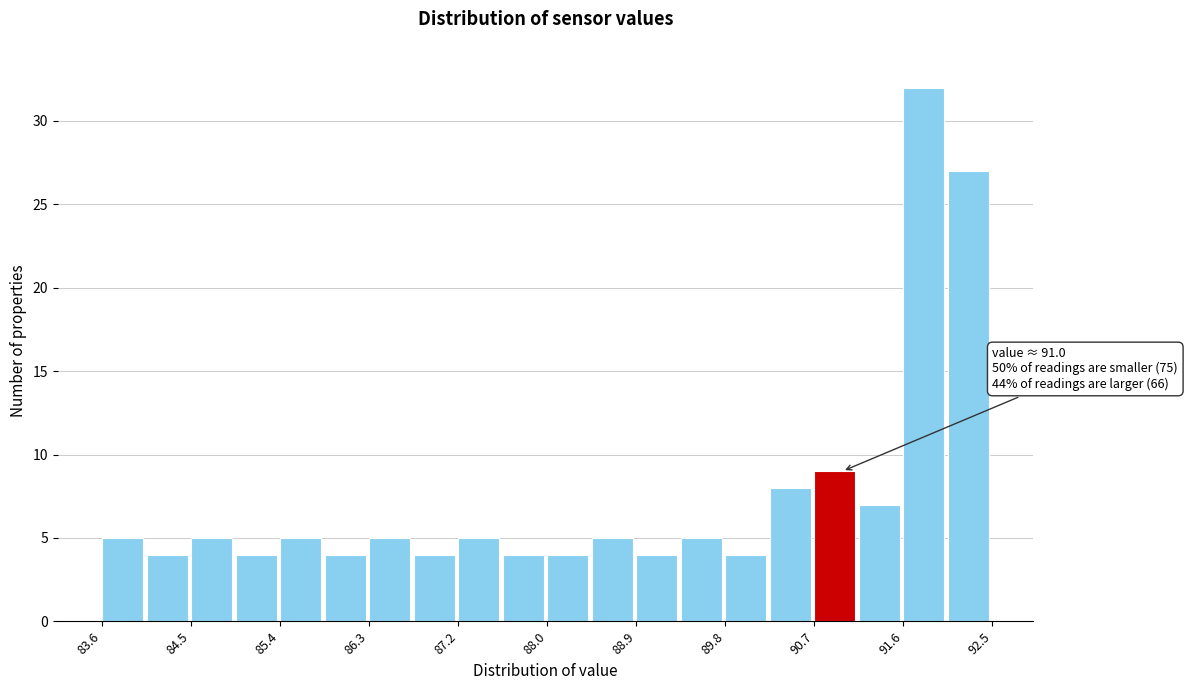

Over which range of the x-axis is the bar tallest?

91.6 to 92.1